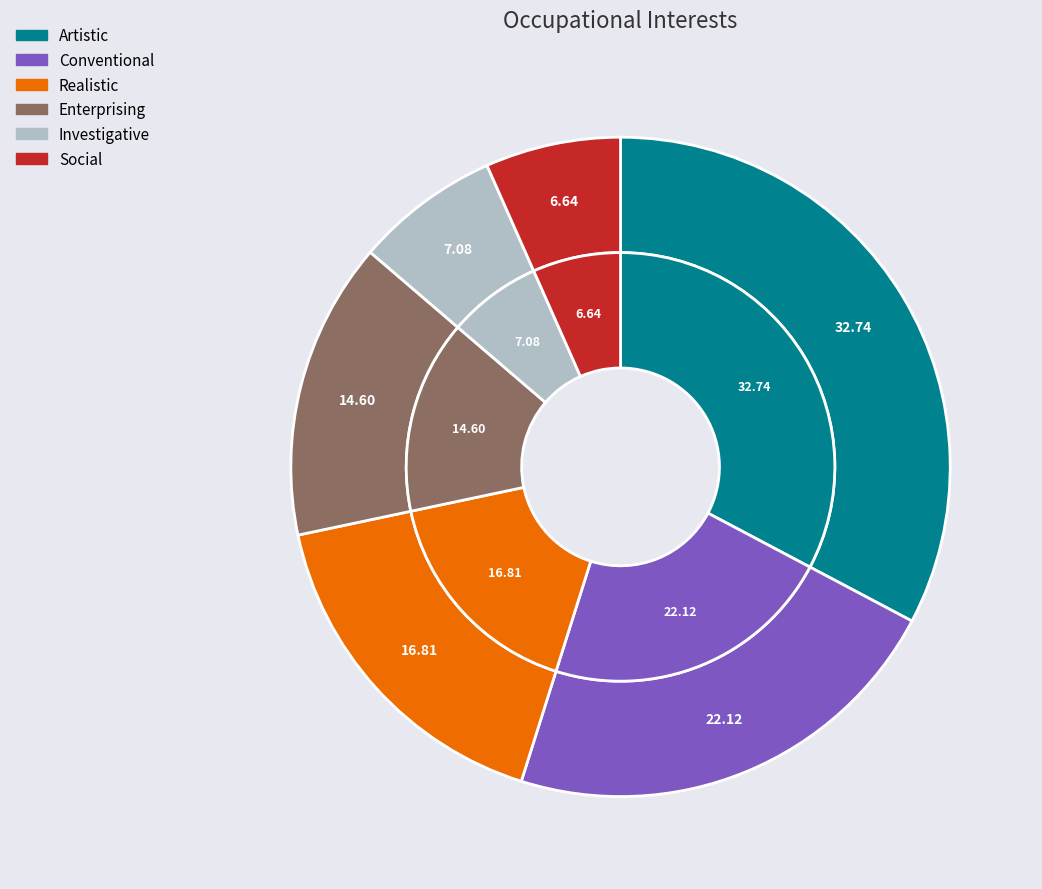

Count the number of slices in the pie.

6